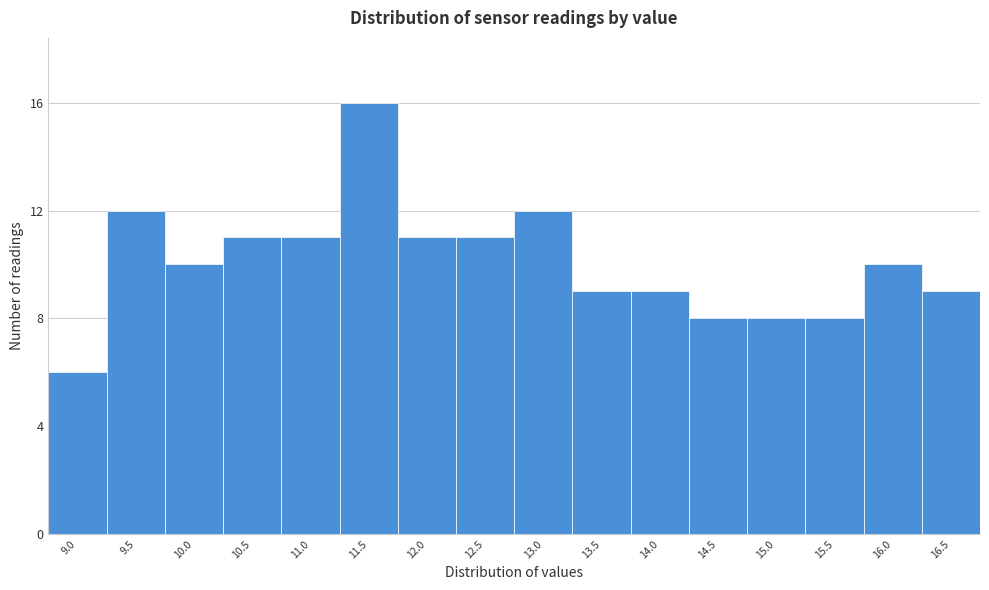

Reading left to right, list all the values displayed in this chart.

6	12	10	11	11	16	11	11	12	9	9	8	8	8	10	9